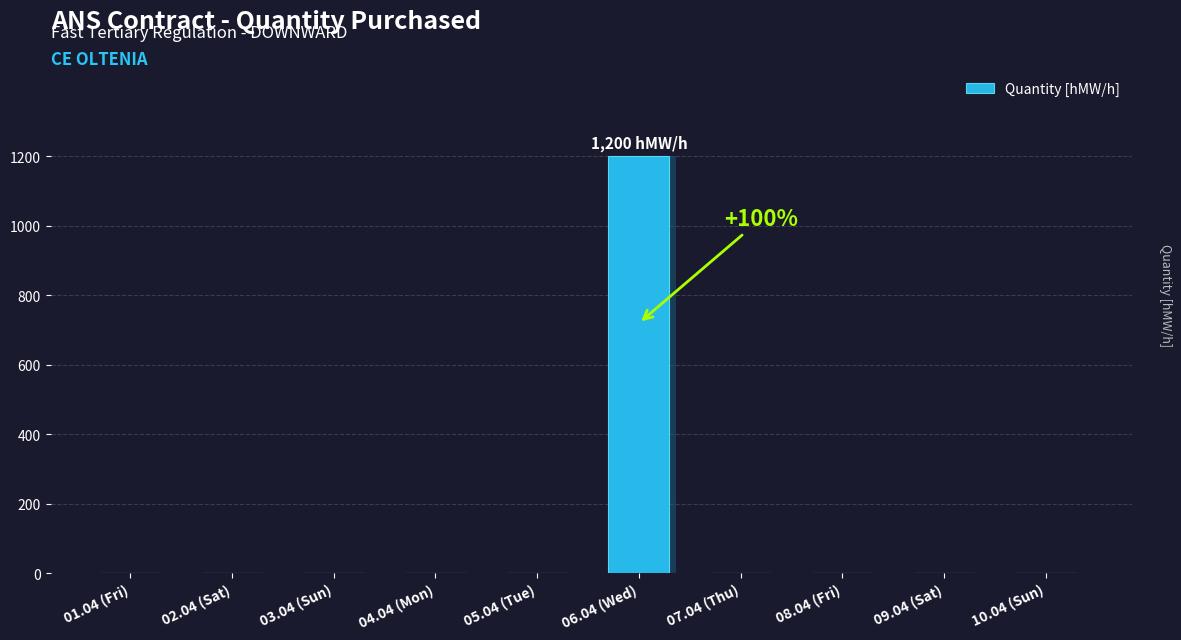

What is the label of the 1st bar from the left?

01.04 (Fri)